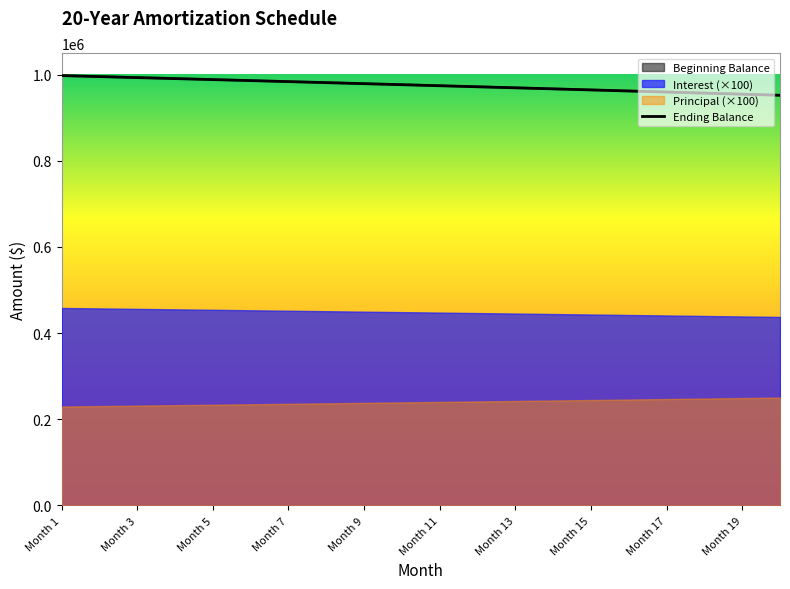

What is the change in value from Month 1 to Month 15?

-16366.1